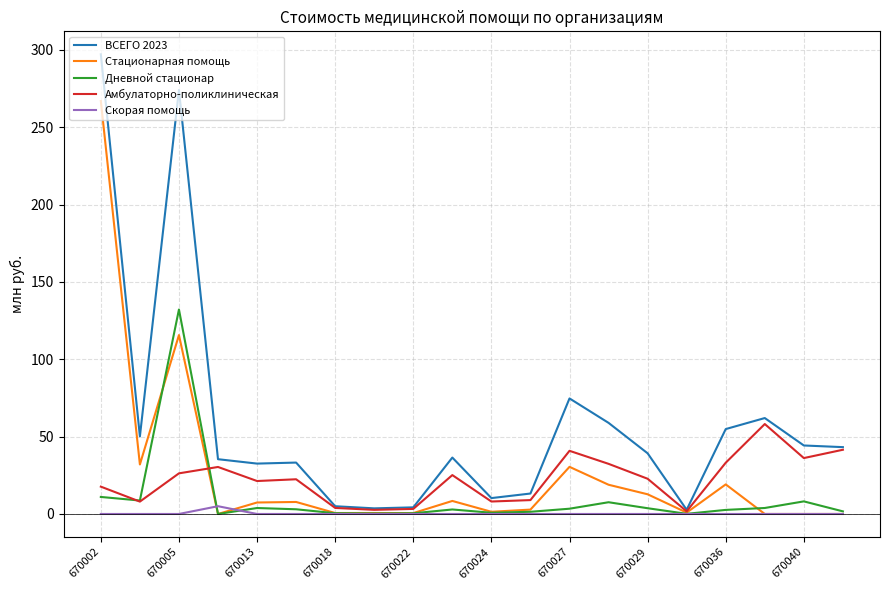

True or false: Стационарная помощь has more than 1 points higher than both neighbors.

True